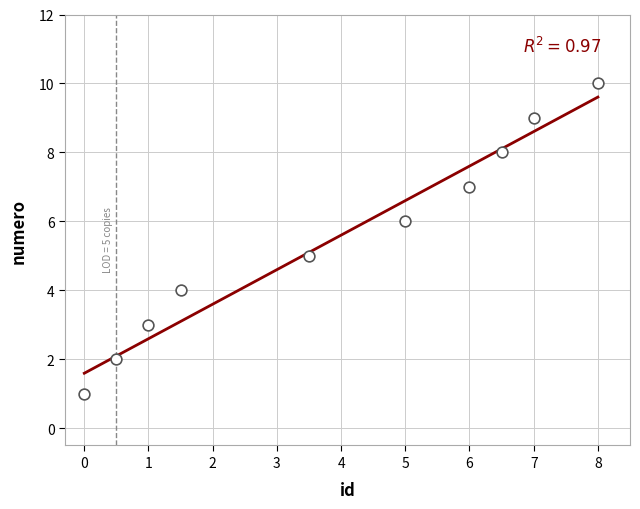

What is the range of Y values (max minus min)?

9